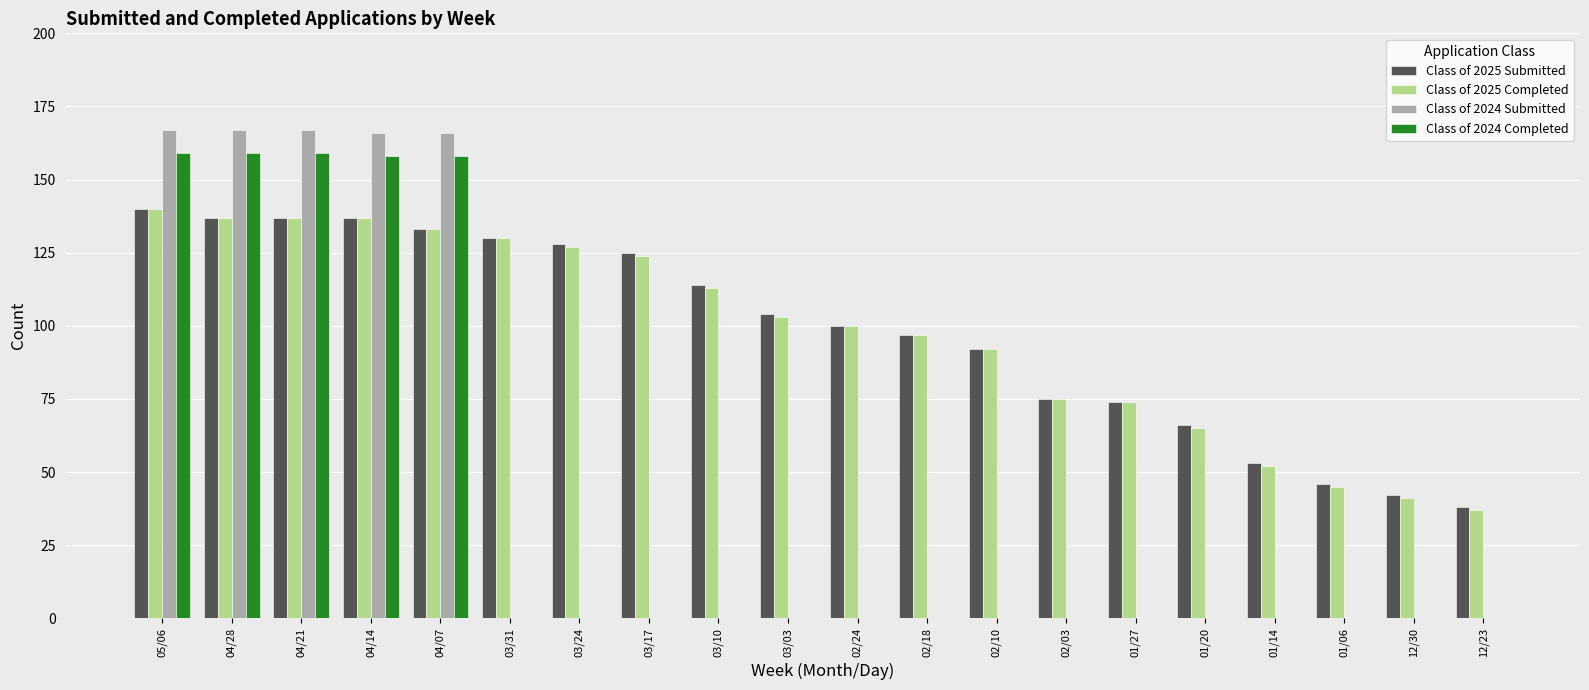

The value of Class of 2025 Completed at 12/23 is 37. True or false?

True